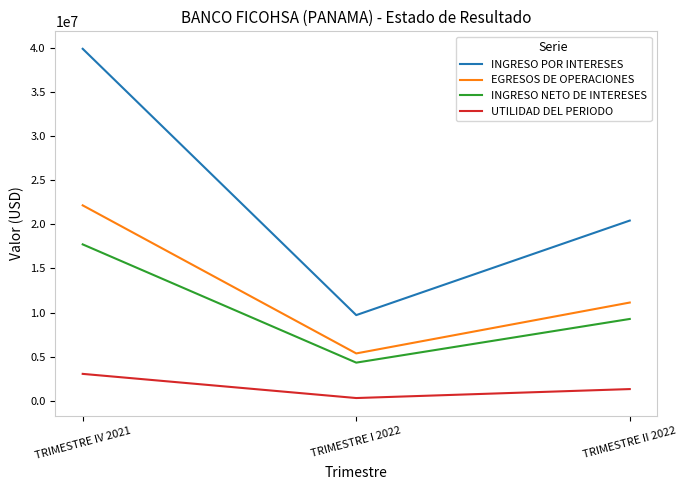

What is the total value across all series at TRIMESTRE IV 2021?

82802322.6